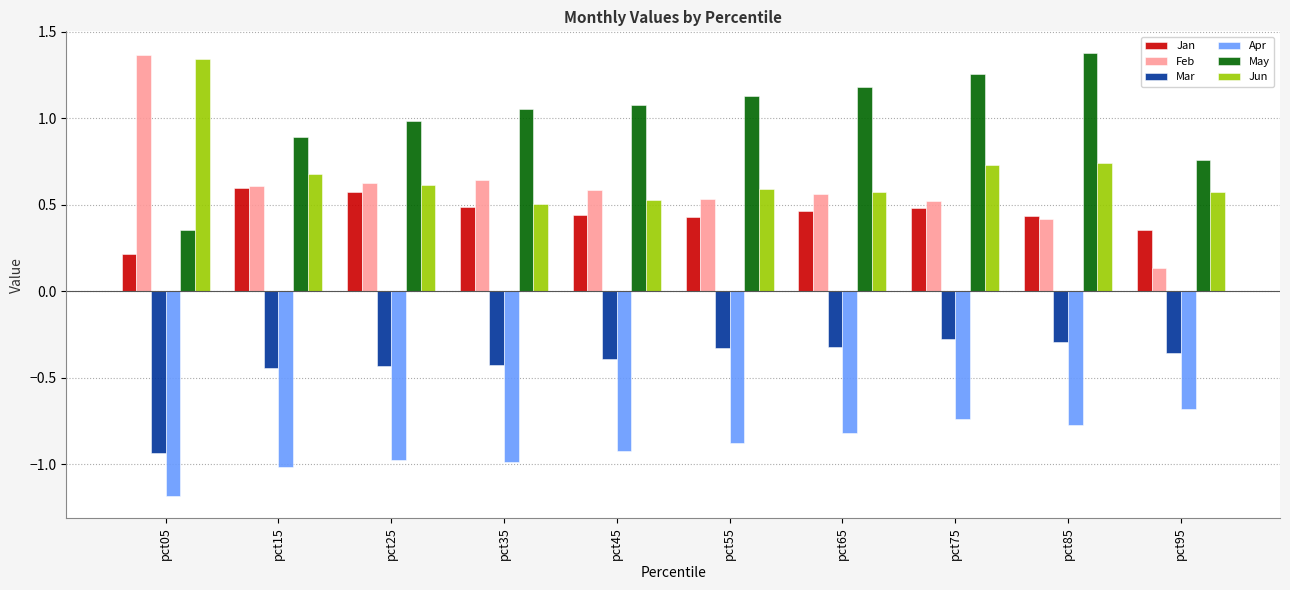

Is the value of Feb at pct35 greater than the value of Jan at pct65?

Yes